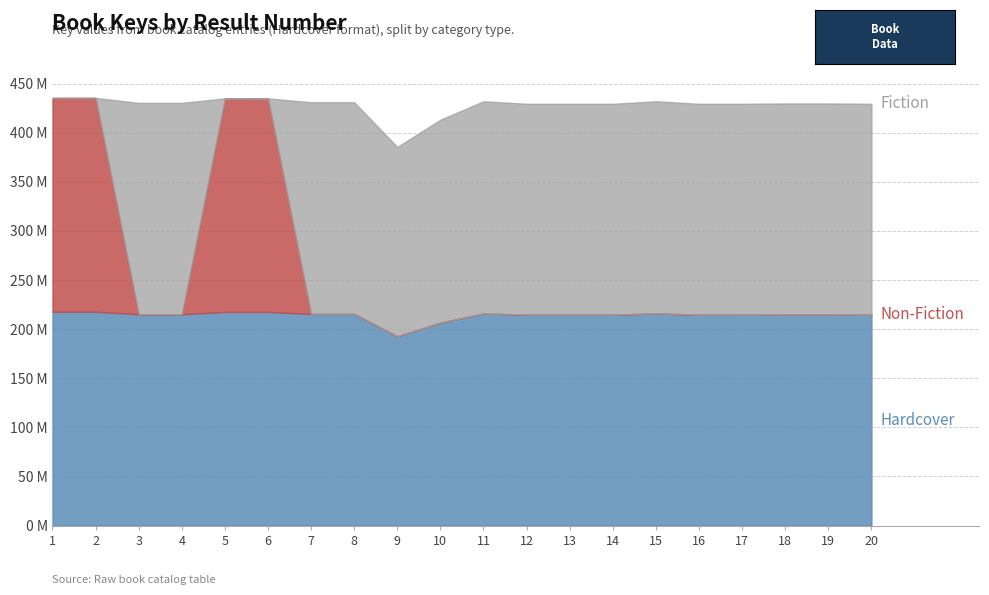

What is the spread (max minus min) of values at 9?

192734487